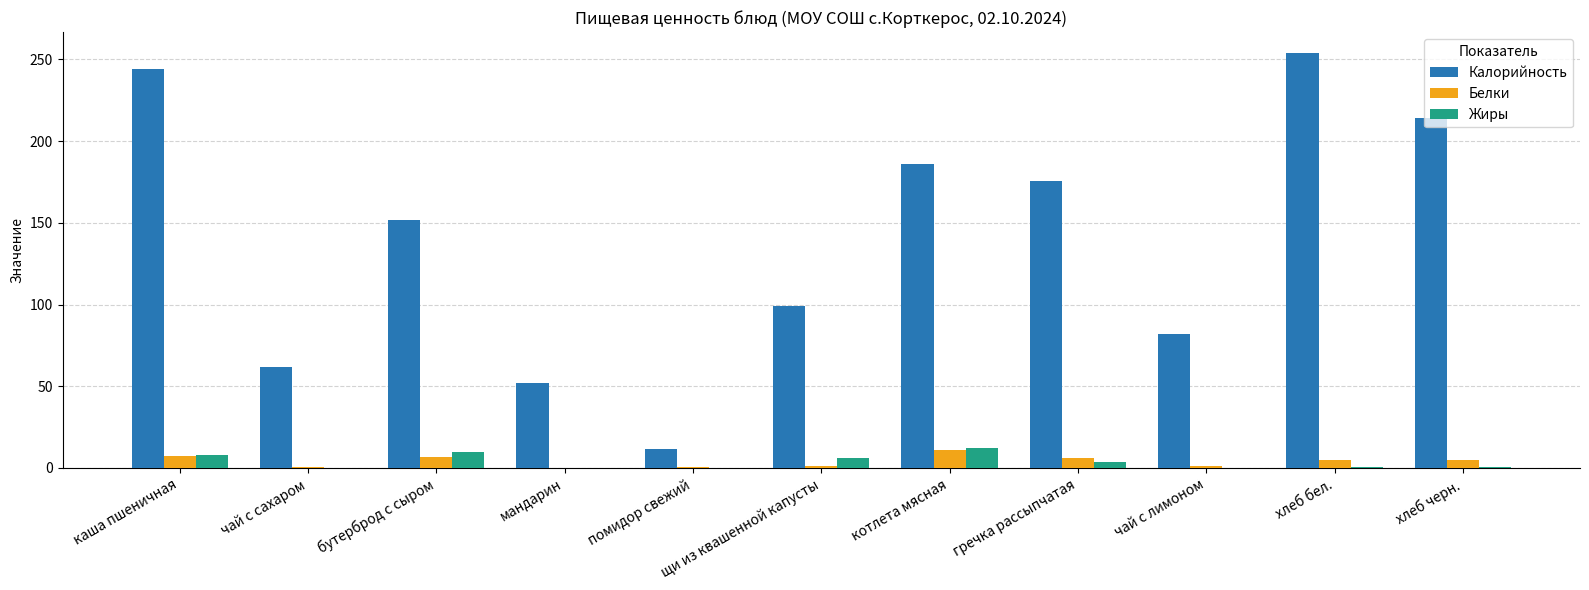

What is the total value across all series at чай с сахаром?

62.3